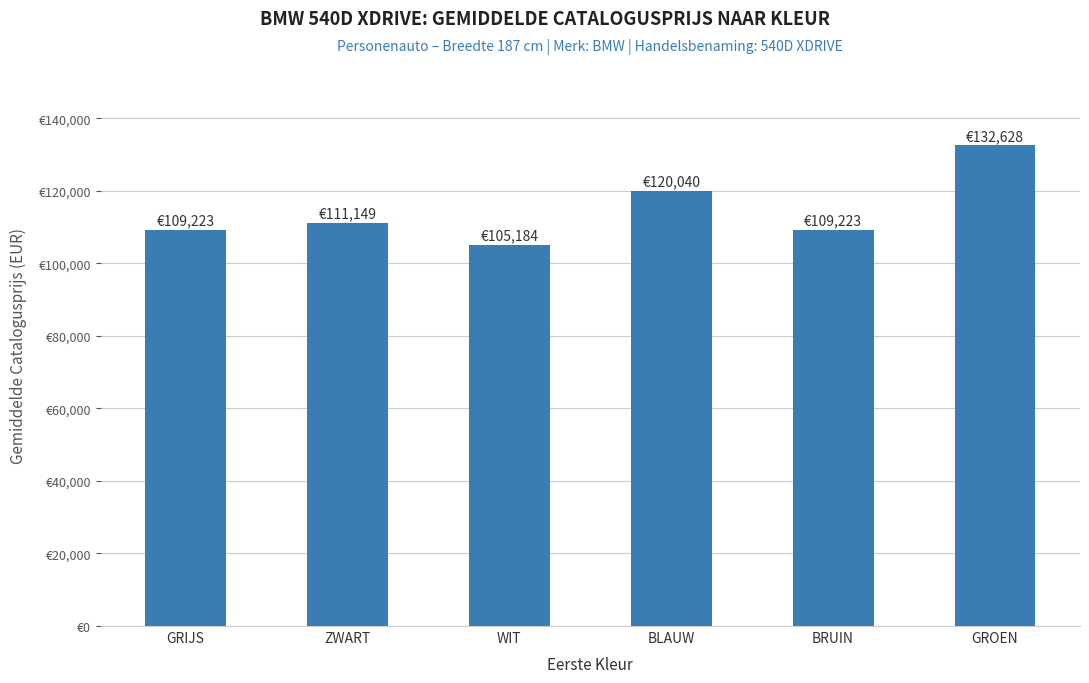

What is the change in value from BRUIN to GROEN?

+23405